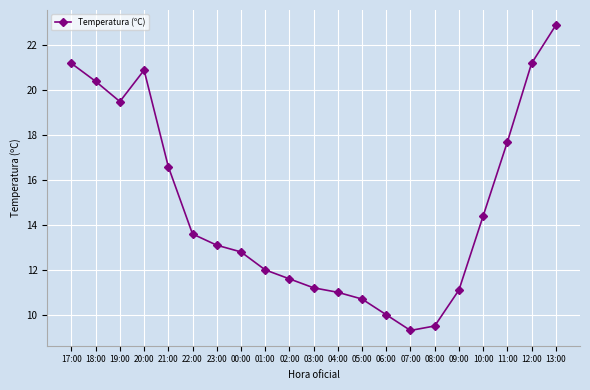

What is the difference between the maximum and minimum values?

13.6